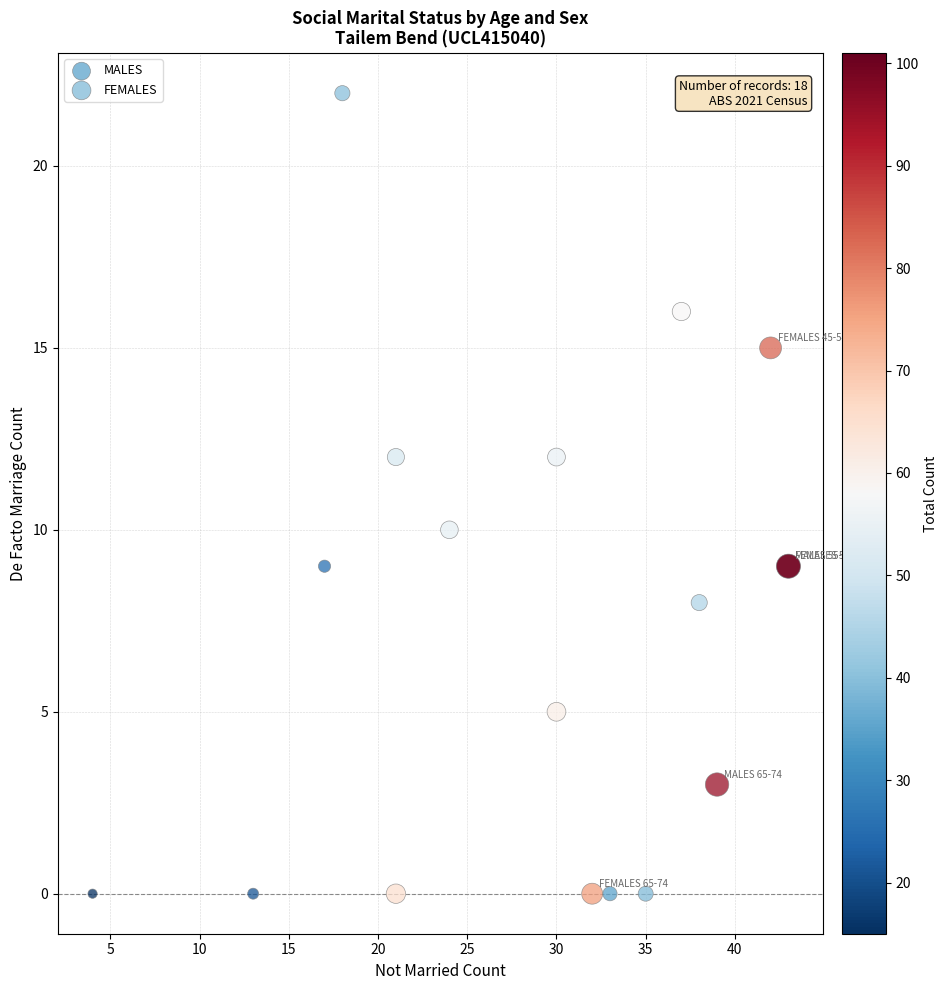

Which series has the largest Y range (max minus min)?

MALES